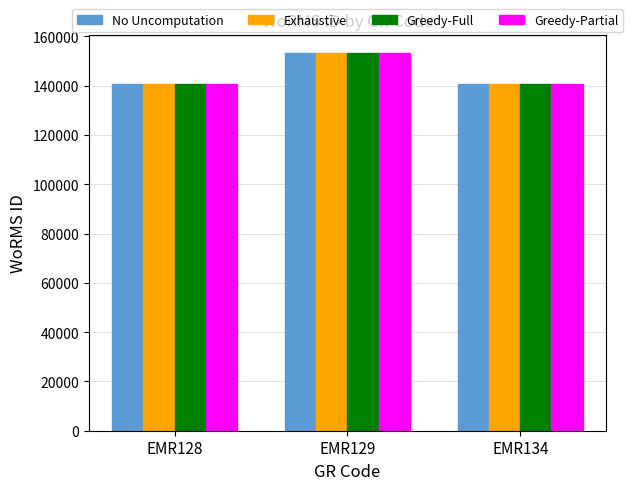

What is the difference between the maximum and minimum values in the Exhaustive series?

12466